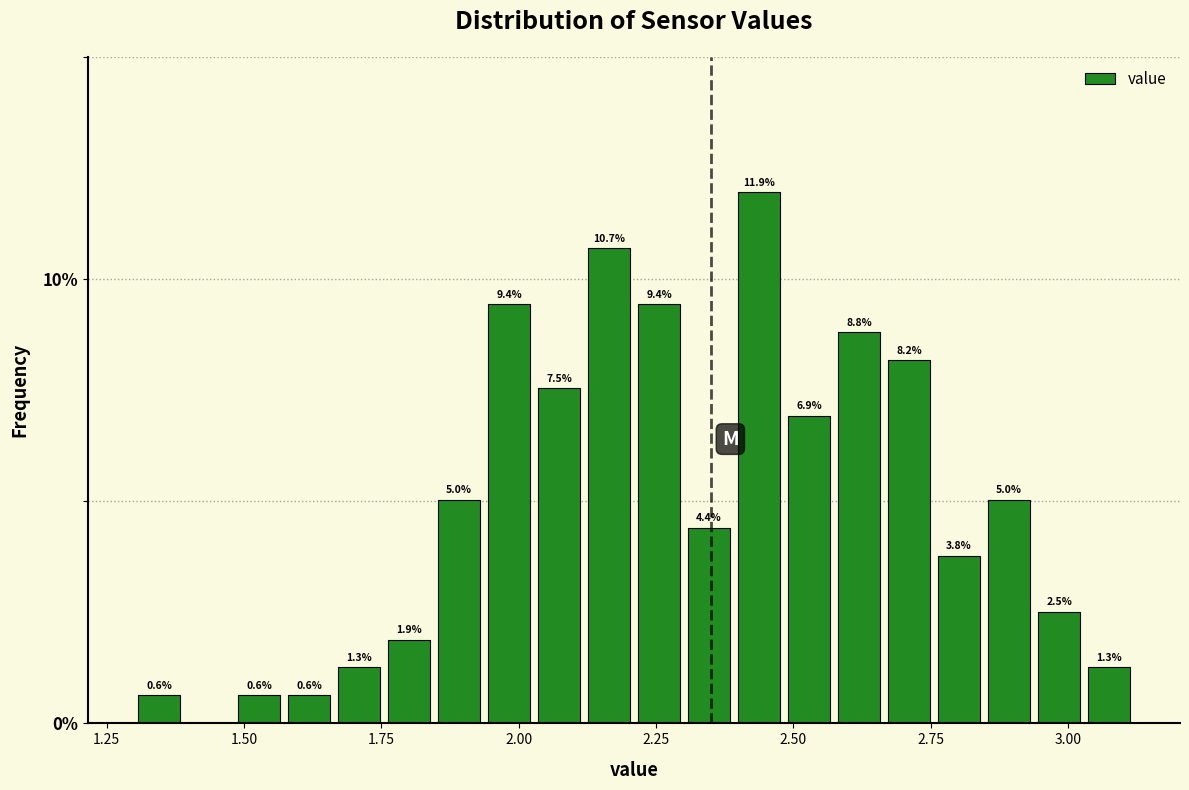

Read against the x-axis, roughly where is the centre of the tallest bar?

2.45